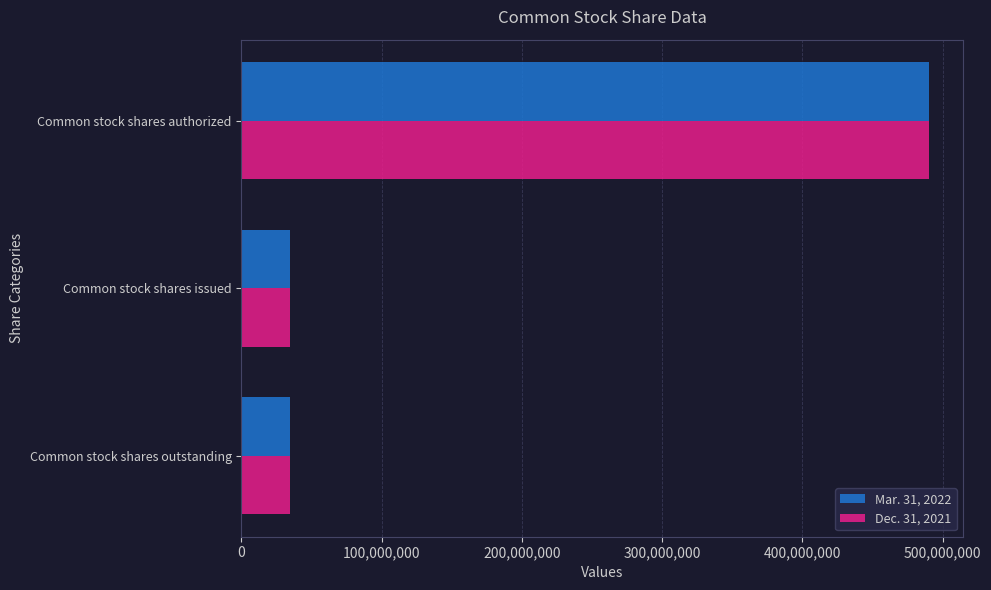

The value of Mar. 31, 2022 at Common stock shares authorized is 490000000. True or false?

True